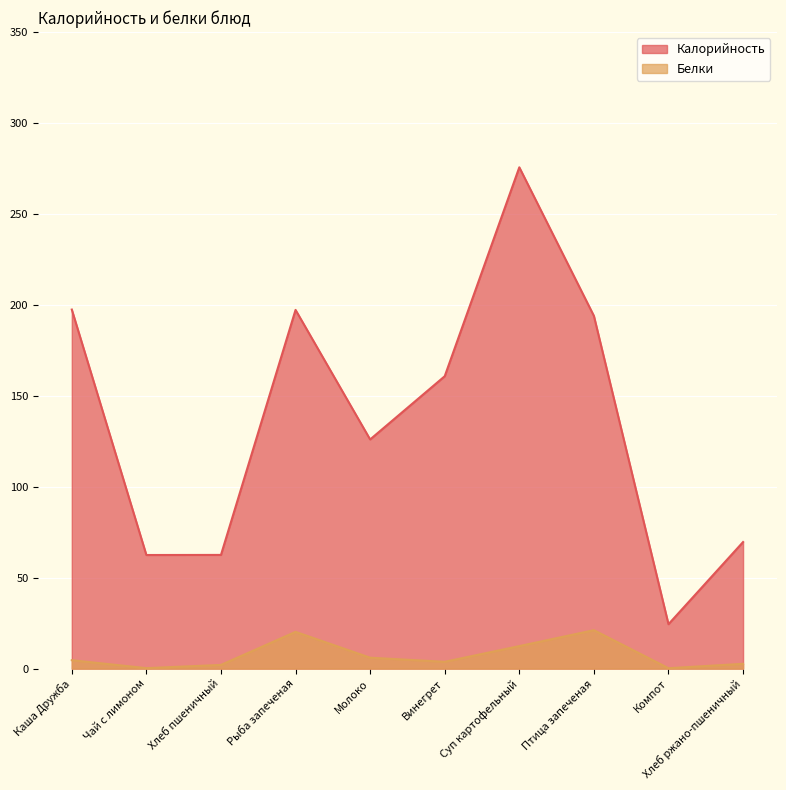

True or false: Белки has a value of 4.1 at Хлеб ржано-пшеничный.

False